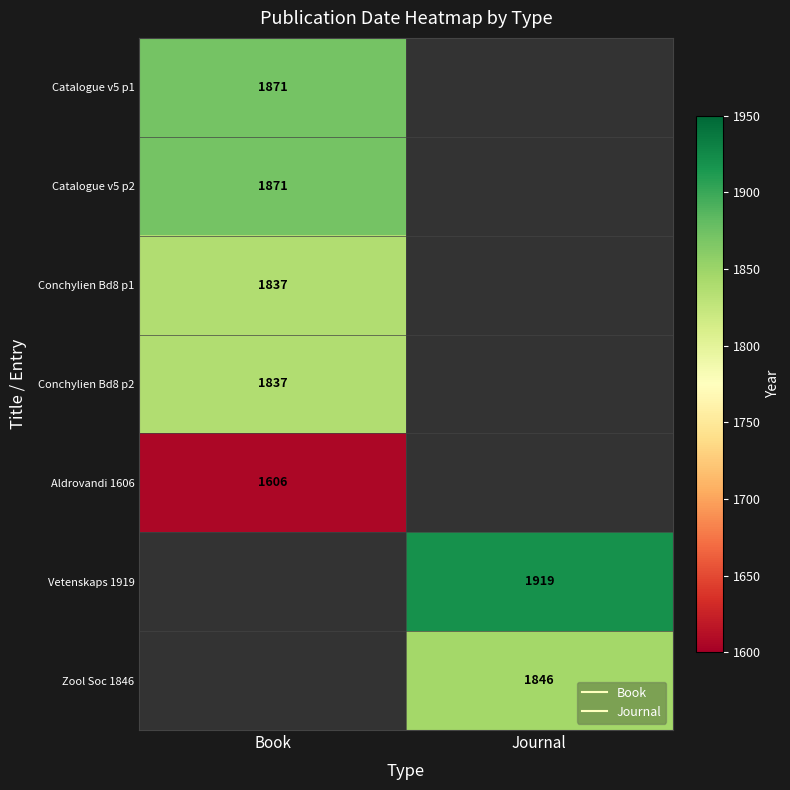

List the labels in order of Catalogue v5 p2 value, smallest first.

Book, Journal